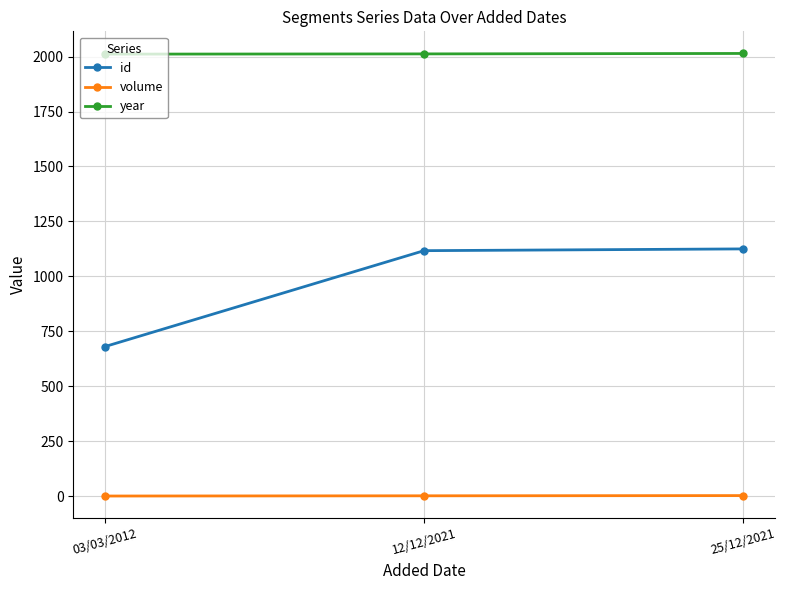

At how many categories does at least one series exceed 1368?

3